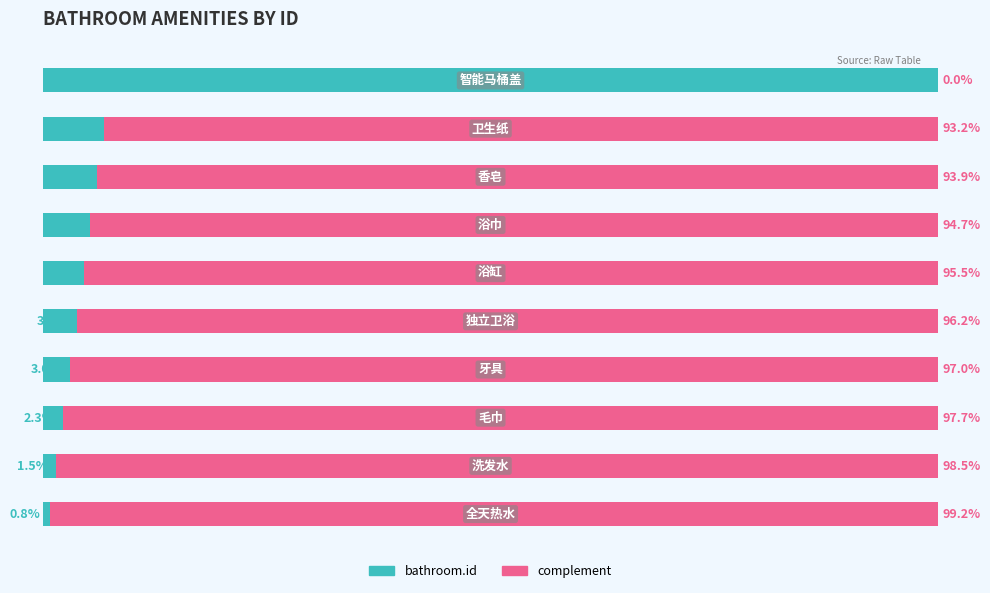

What are all the series names shown in the legend?

bathroom.id, complement